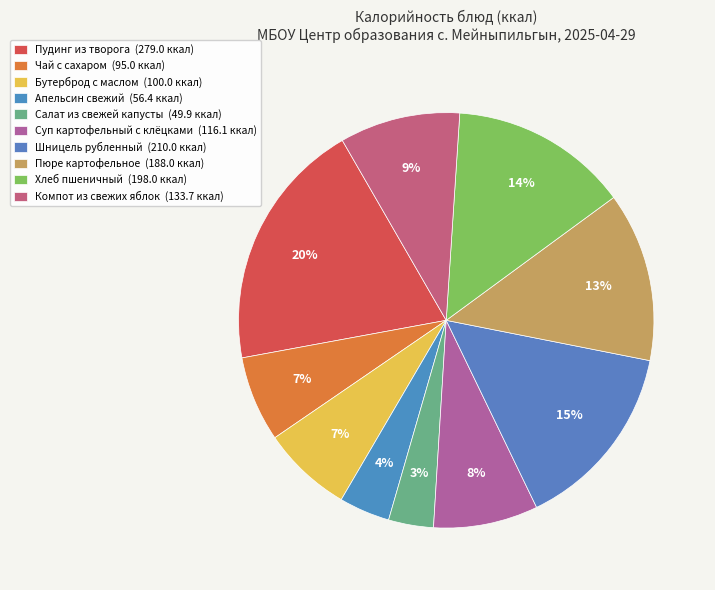

To the nearest percent, what percentage of the pie is Бутерброд с маслом?

7%